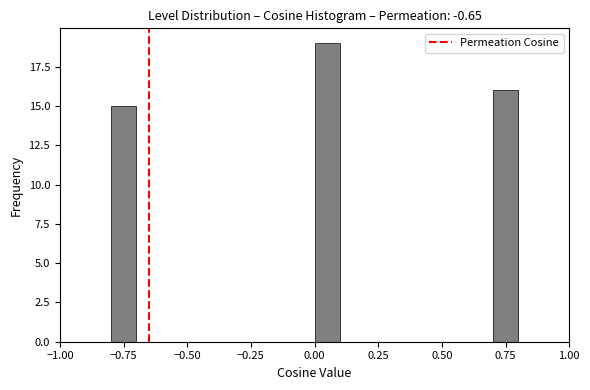

Read against the x-axis, roughly where is the centre of the tallest bar?

0.05